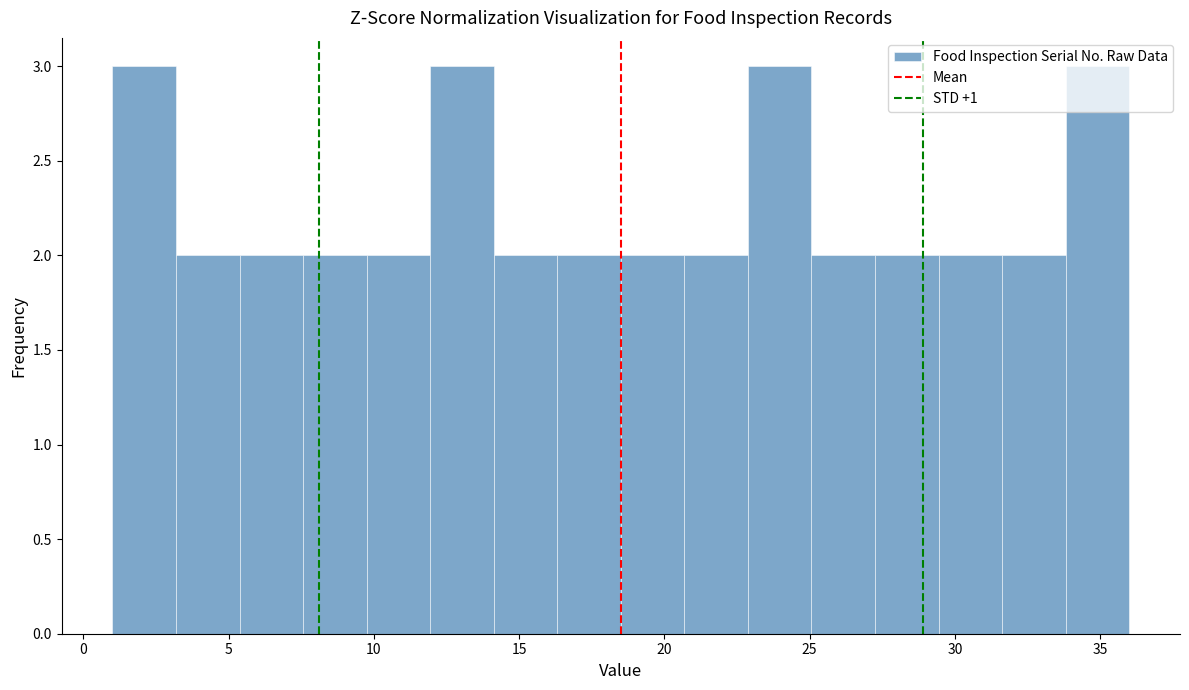

Reading left to right, transcribe this chart: for each bar, give the range it covers on the x-axis and its height. Neither the bar edges nor the heights are printed on the chart, so give them approximately, as read against the axes.

1.0 to 3.0: 3
3.0 to 5.5: 2
5.5 to 7.5: 2
7.5 to 10.0: 2
10.0 to 12.0: 2
12.0 to 14.0: 3
14.0 to 16.5: 2
16.5 to 18.5: 2
18.5 to 20.5: 2
20.5 to 23.0: 2
23.0 to 25.0: 3
25.0 to 27.5: 2
27.5 to 29.5: 2
29.5 to 31.5: 2
31.5 to 34.0: 2
34.0 to 36.0: 3